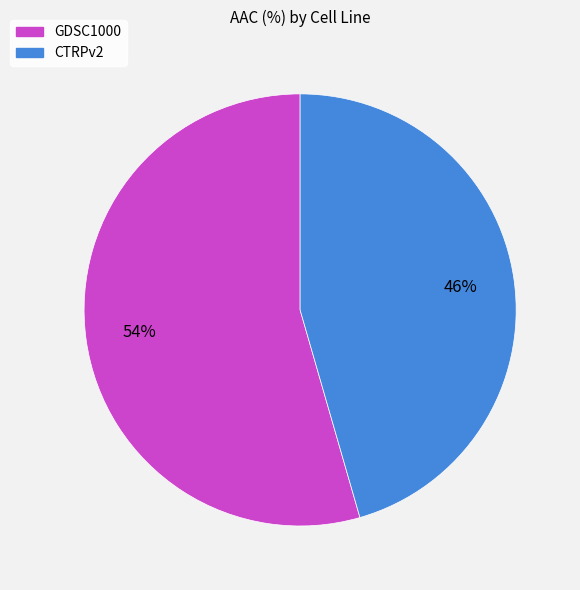

Which slice is the smallest?

CTRPv2